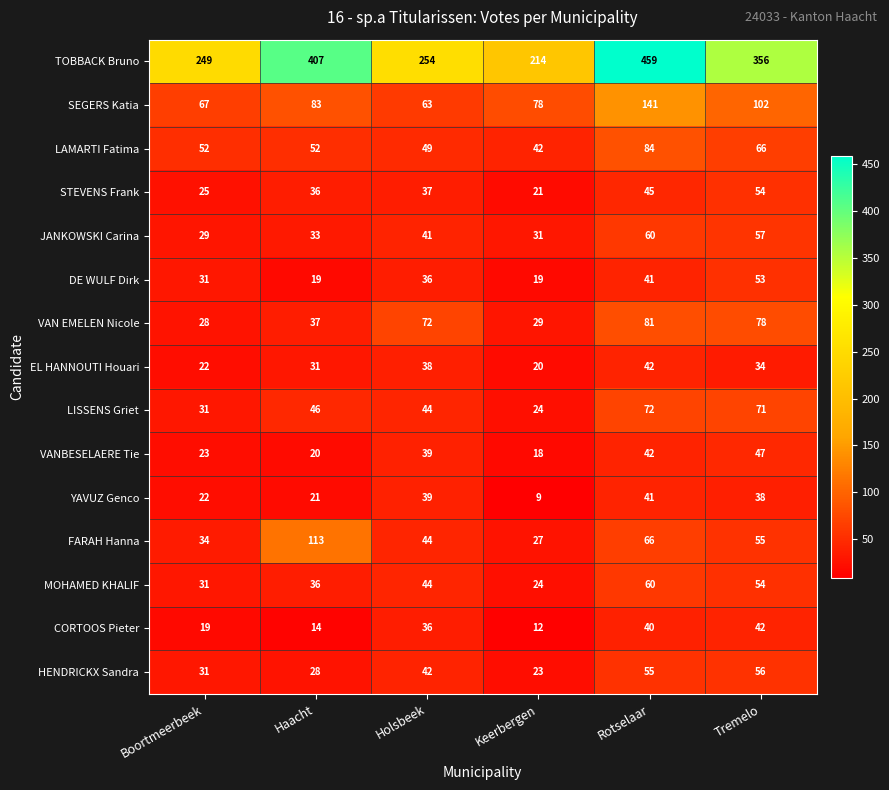

What is the approximate value of CORTOOS Pieter at Tremelo, to the nearest 5?

40